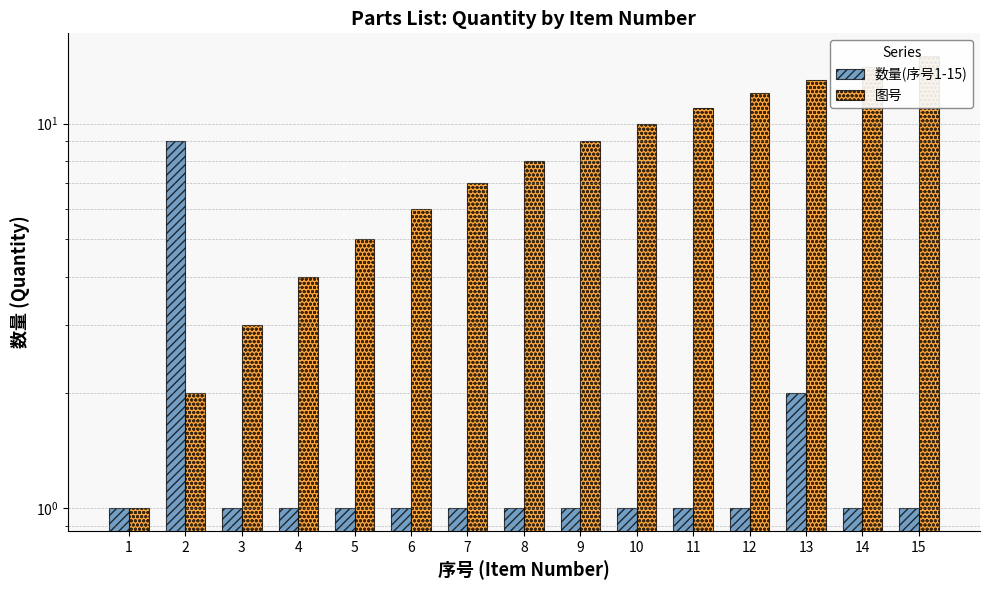

Between 12 and 13, which series saw the biggest shift?

数量(序号1-15)